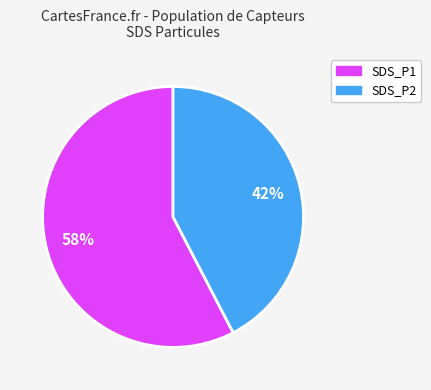

To the nearest percent, what is the average slice percentage?

50%